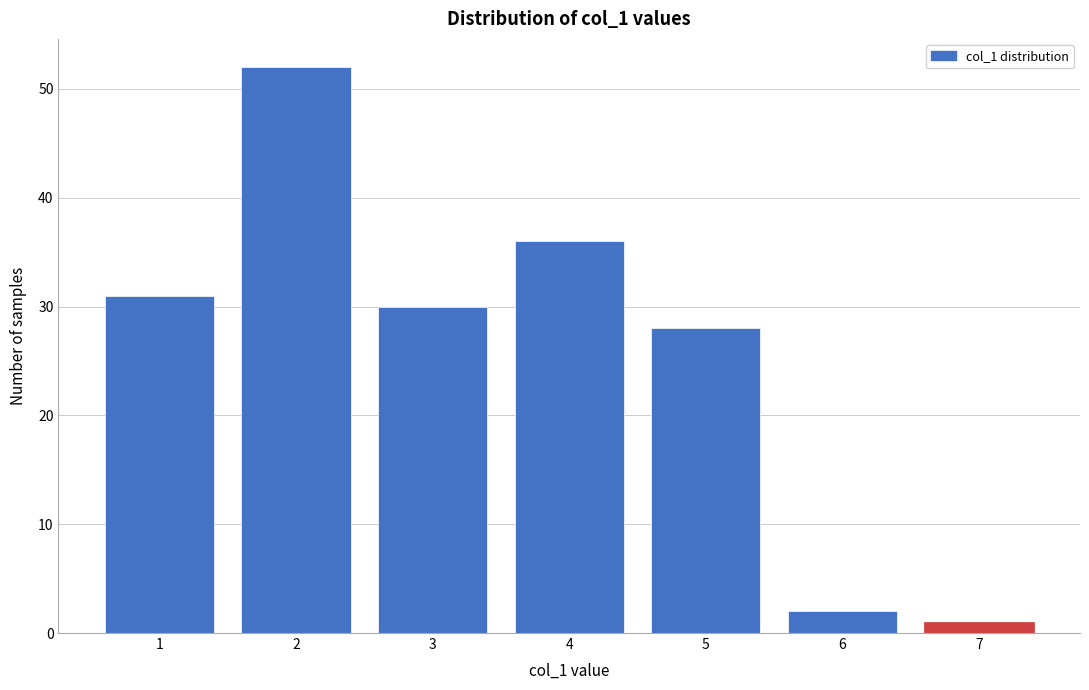

Reading left to right, extract all data points from this chart.

1=31	2=52	3=30	4=36	5=28	6=2	7=1